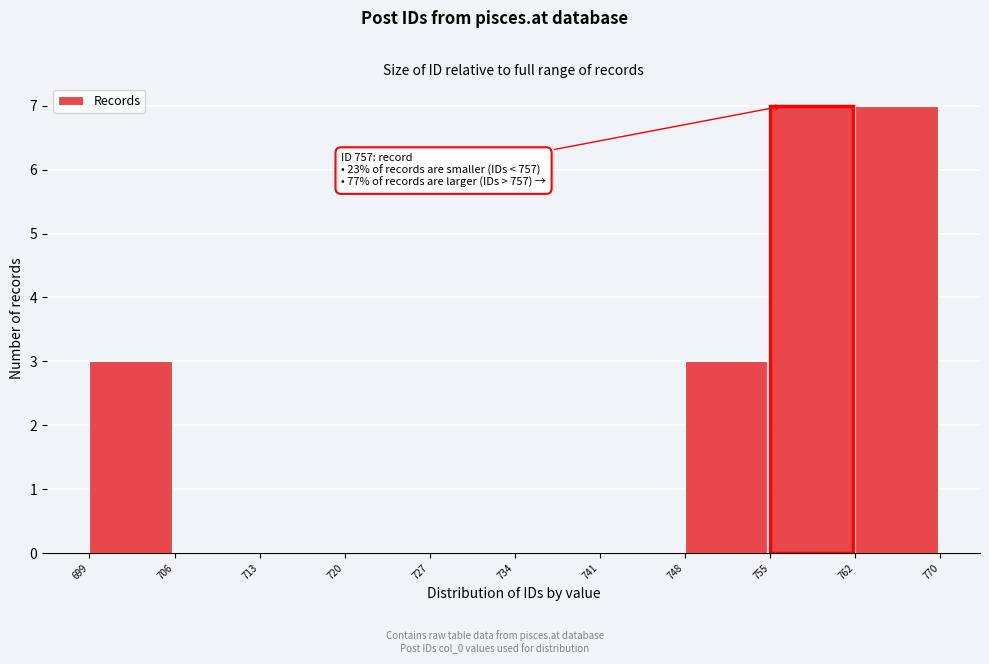

Reading left to right, transcribe all the data shown in this chart.

699=3	706=0	713=0	720=0	727=0	734=0	741=0	748=3	755=7	762=7